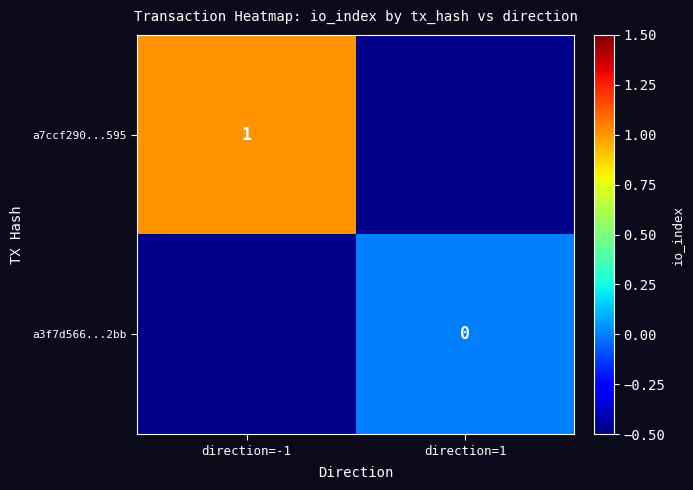

Is it true that a7ccf290...595 equals 0.4 at direction=-1?

False